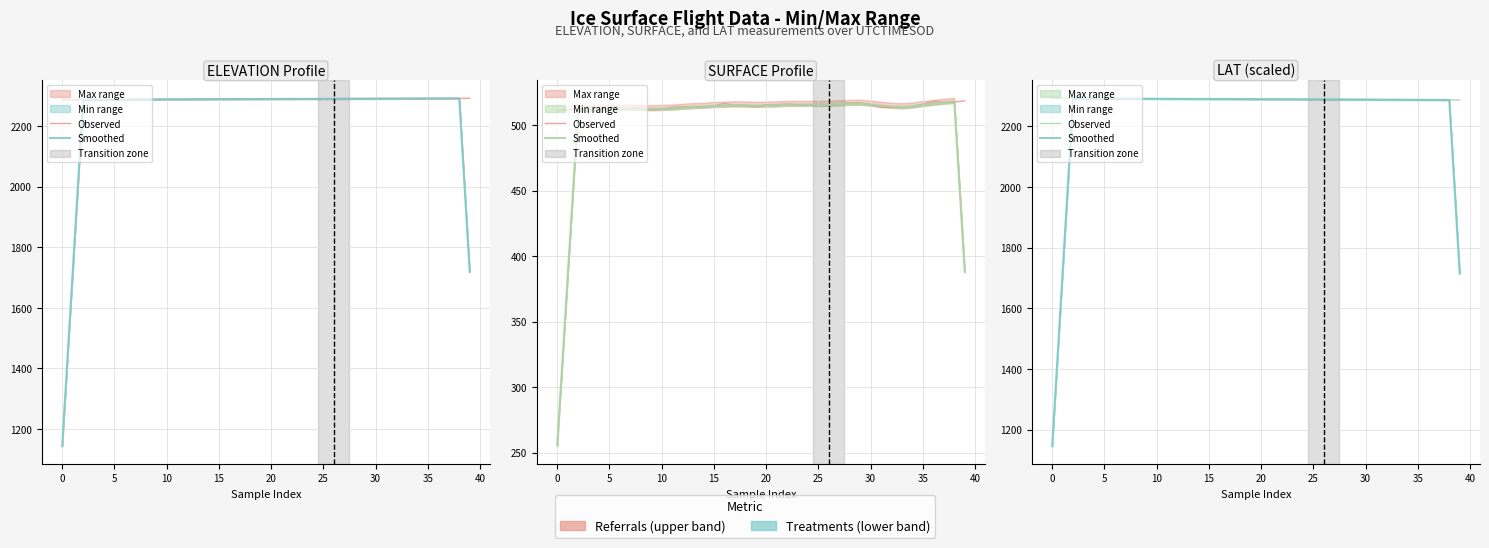

True or false: Smoothed has a value of 3634.6 at 27.

False